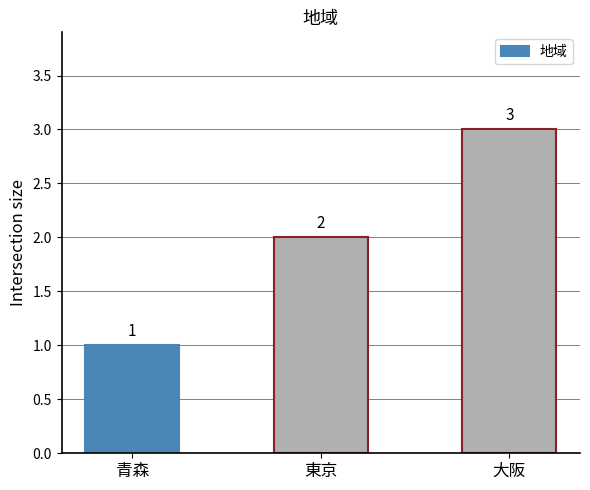

What is the sum of all values?

6